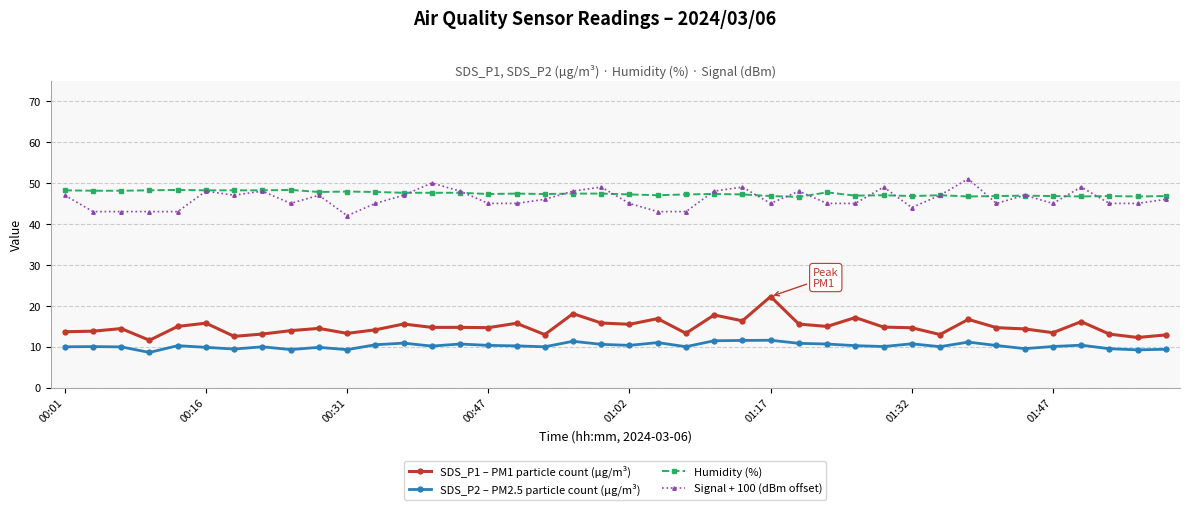

Count the number of data series in this chart.

4